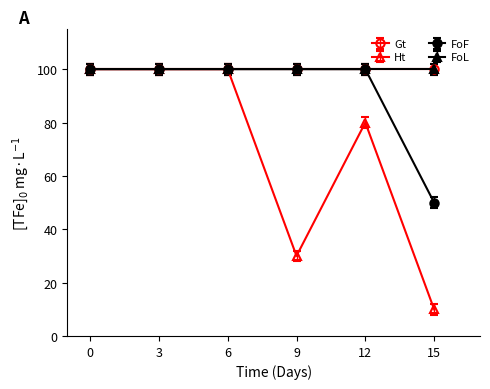

Is this an area chart (filled region under the line)?

No